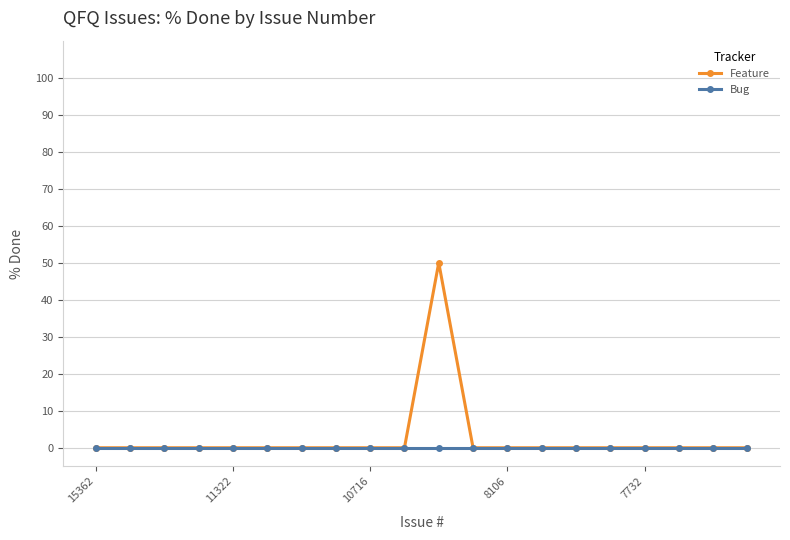

Rank the series by their maximum value, from lowest to highest.

Bug, Feature